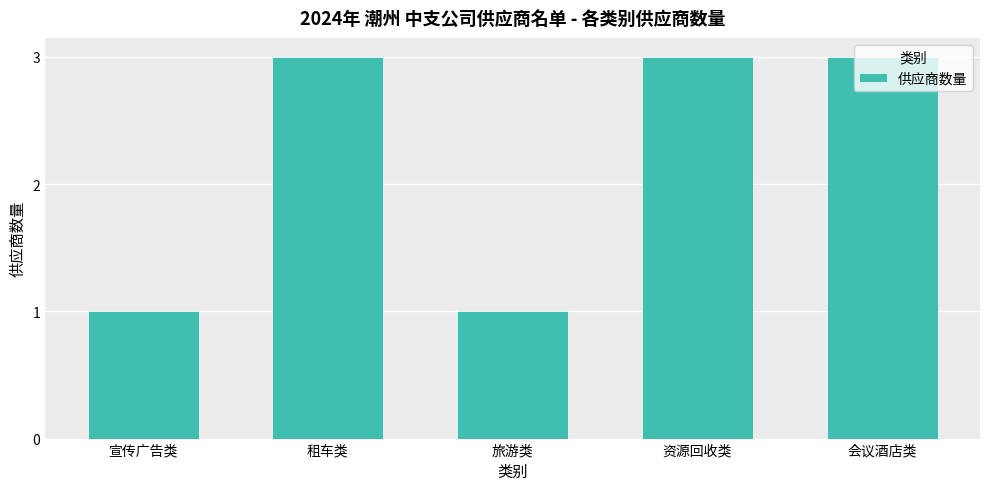

True or false: the data shows 3 at 会议酒店类.

True